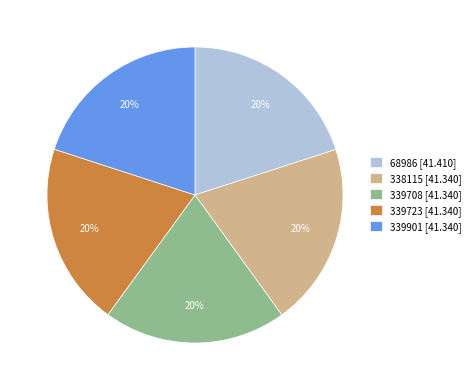

To the nearest percent, what percentage of the pie is 339708 [41.340]?

20%